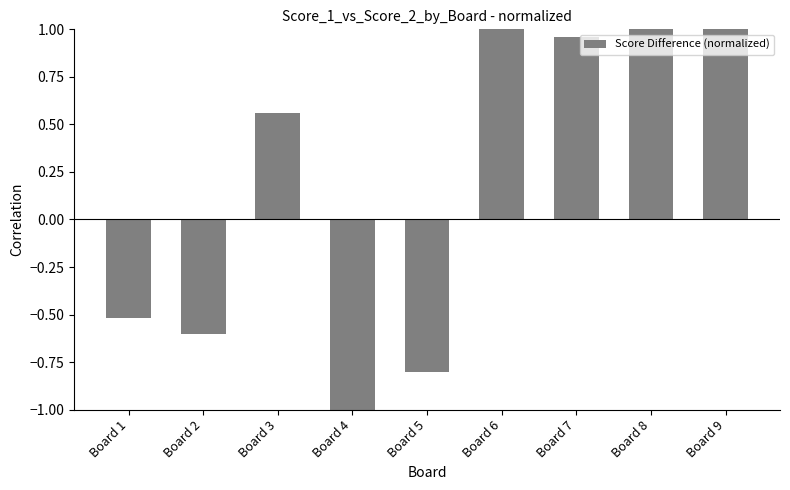

How many values are below zero?

4